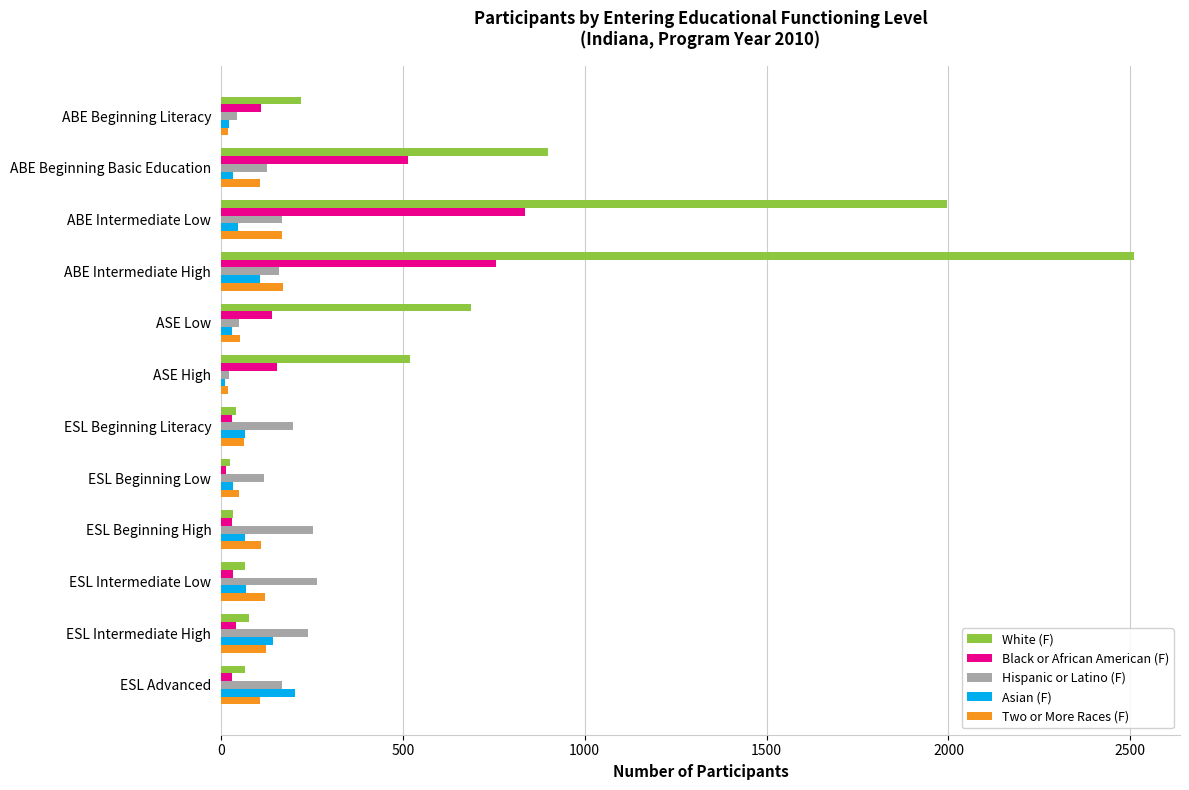

Count the number of data series in this chart.

5